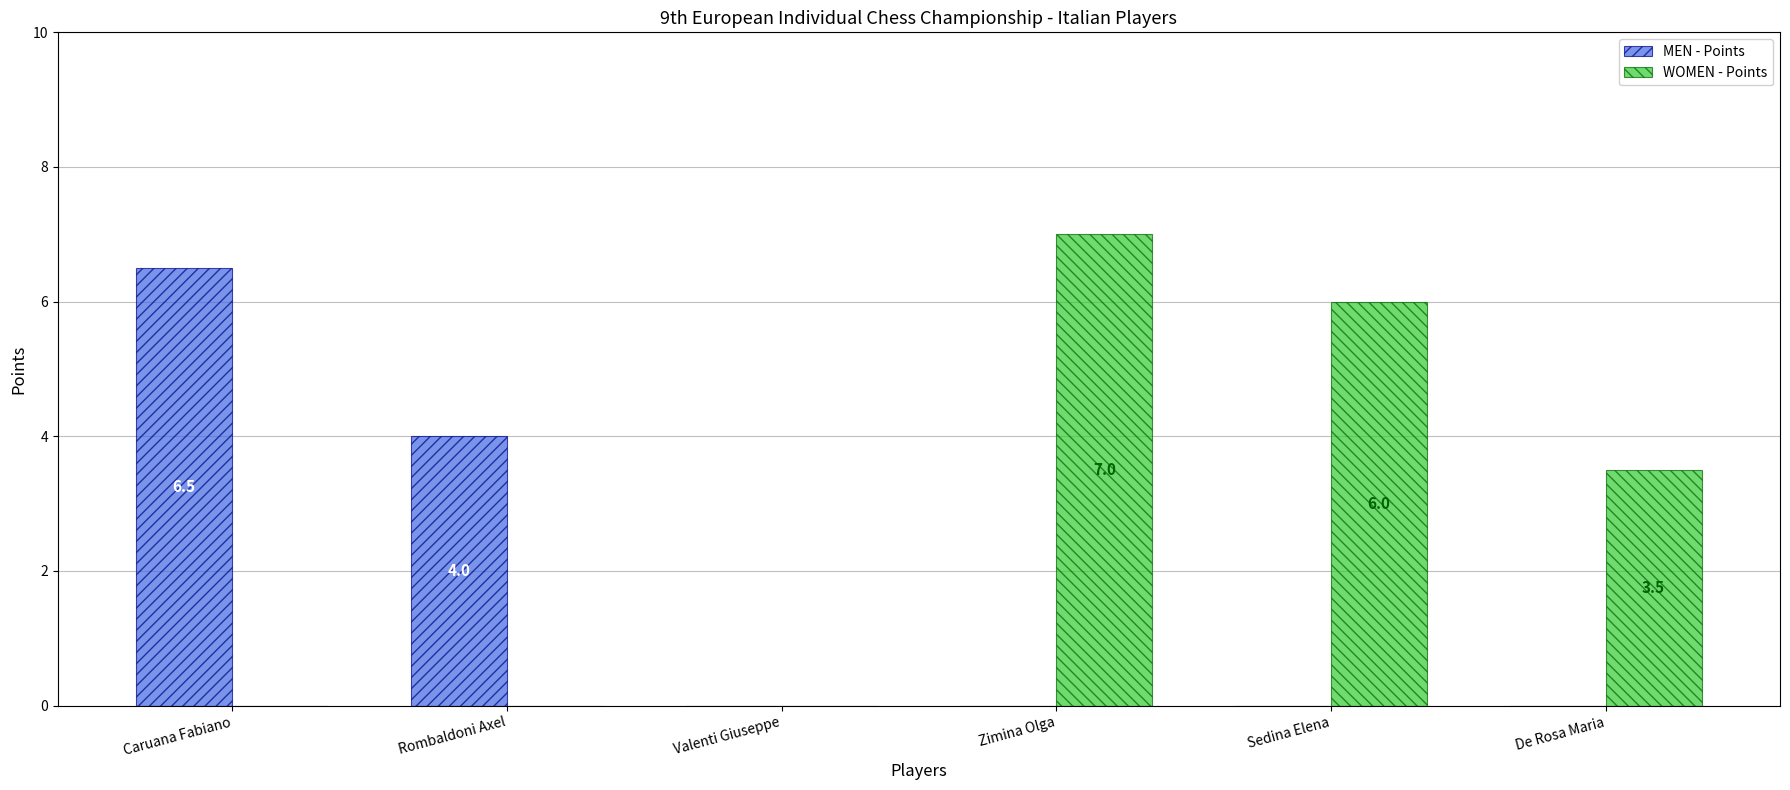

Does the chart contain stacked bars?

No